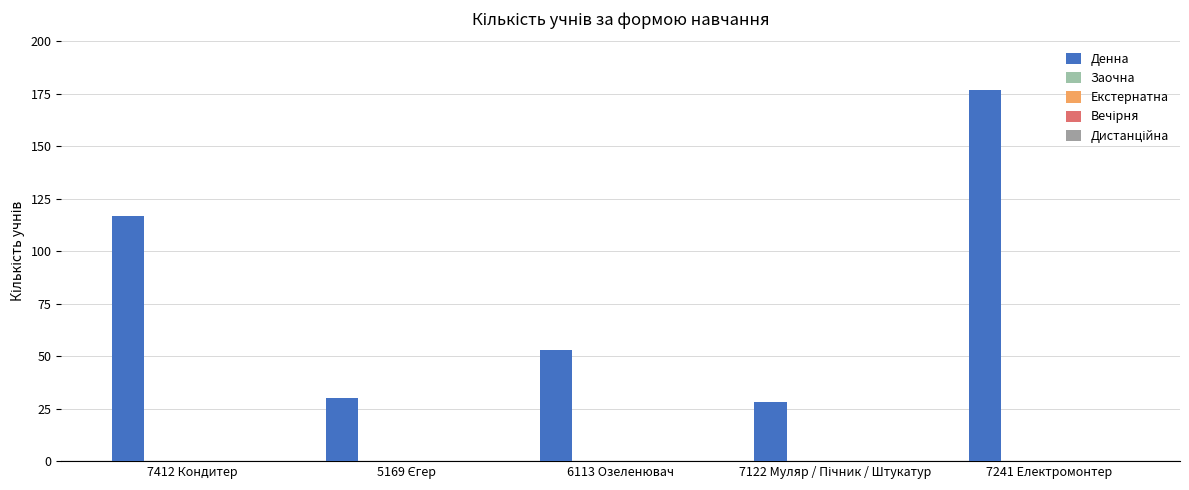

What is the label of the 1st bar from the left?

7412 Кондитер